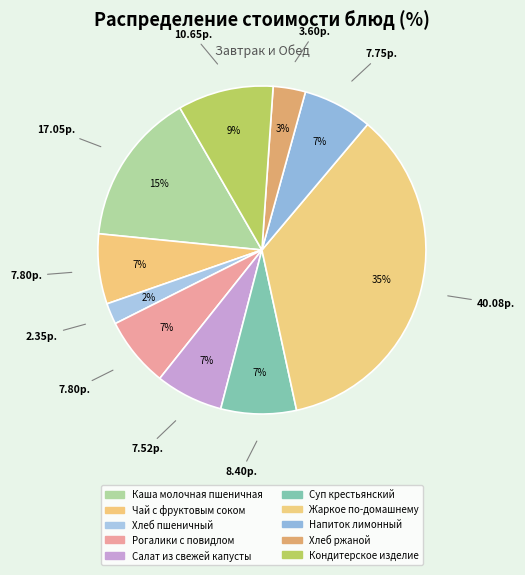

How many segments does this pie chart have?

10